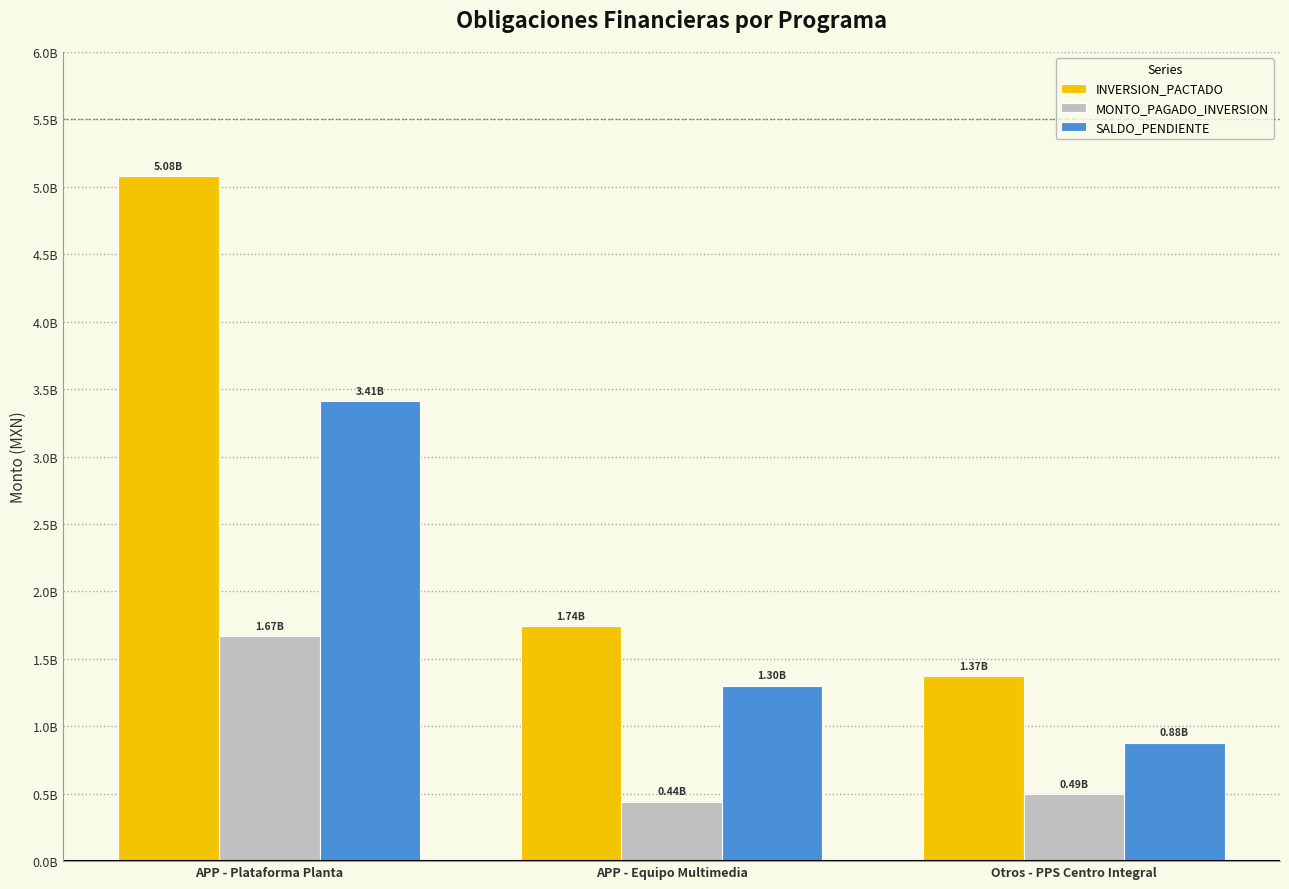

What is the label of the 1st bar from the right?

Otros - PPS Centro Integral